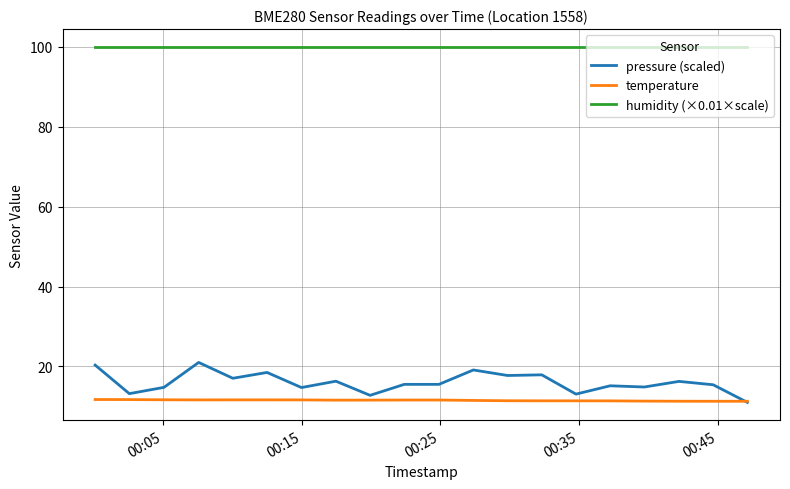

True or false: pressure (scaled) and humidity (×0.01×scale) cross at least once.

False